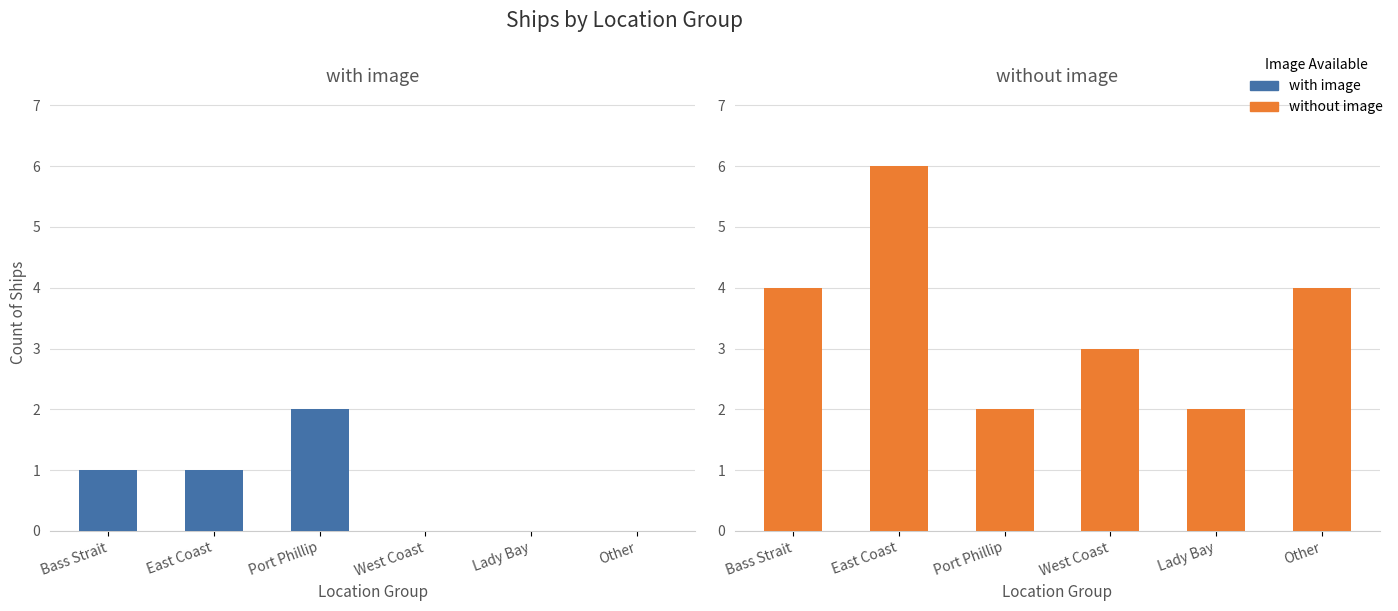

Which series has the widest spread of values?

without image